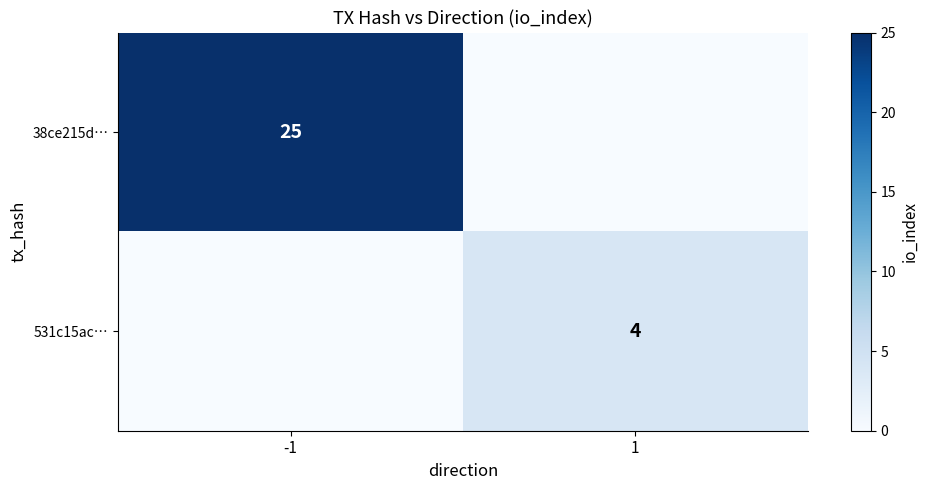

The 38ce215d… series shows 25 at -1. True or false?

True